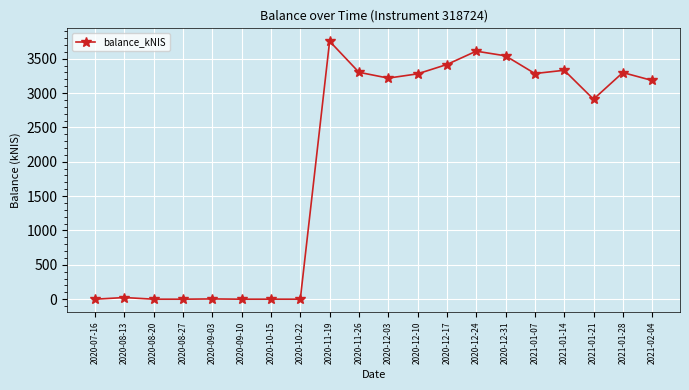

What is the label of the 15th point from the right?

2020-09-10